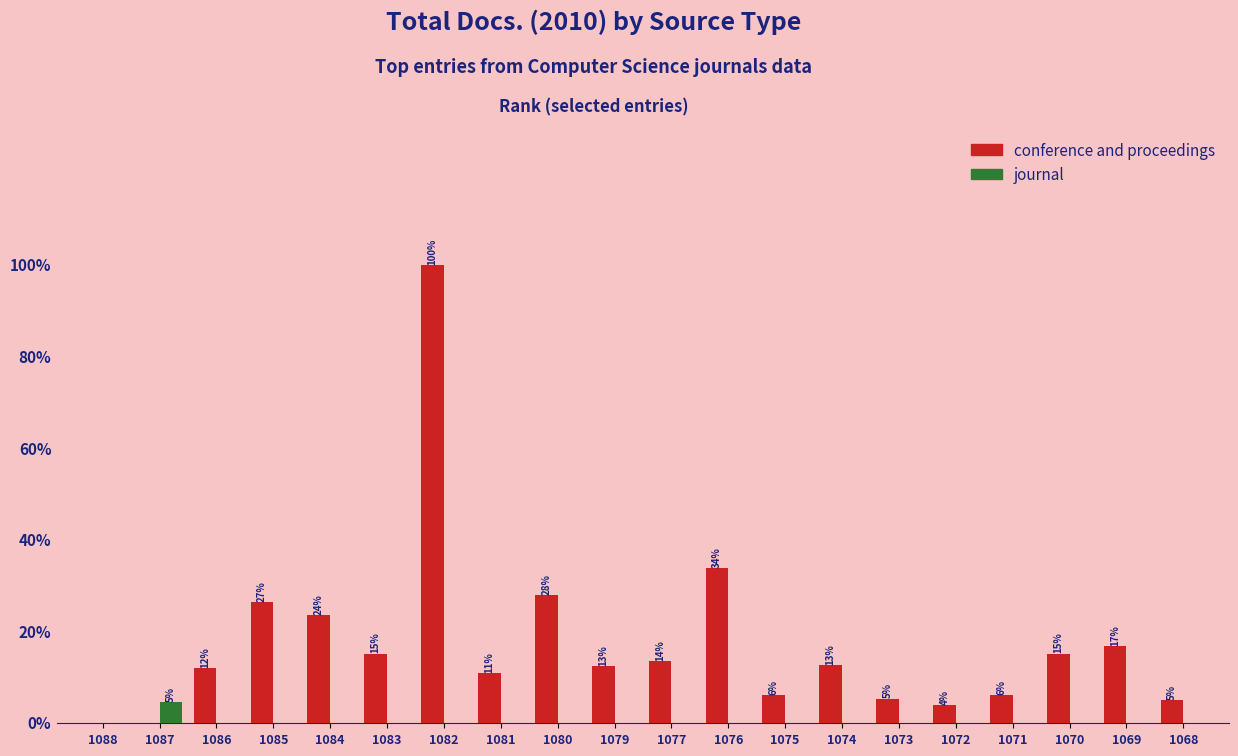

Which label corresponds to the largest value in the chart?

1082